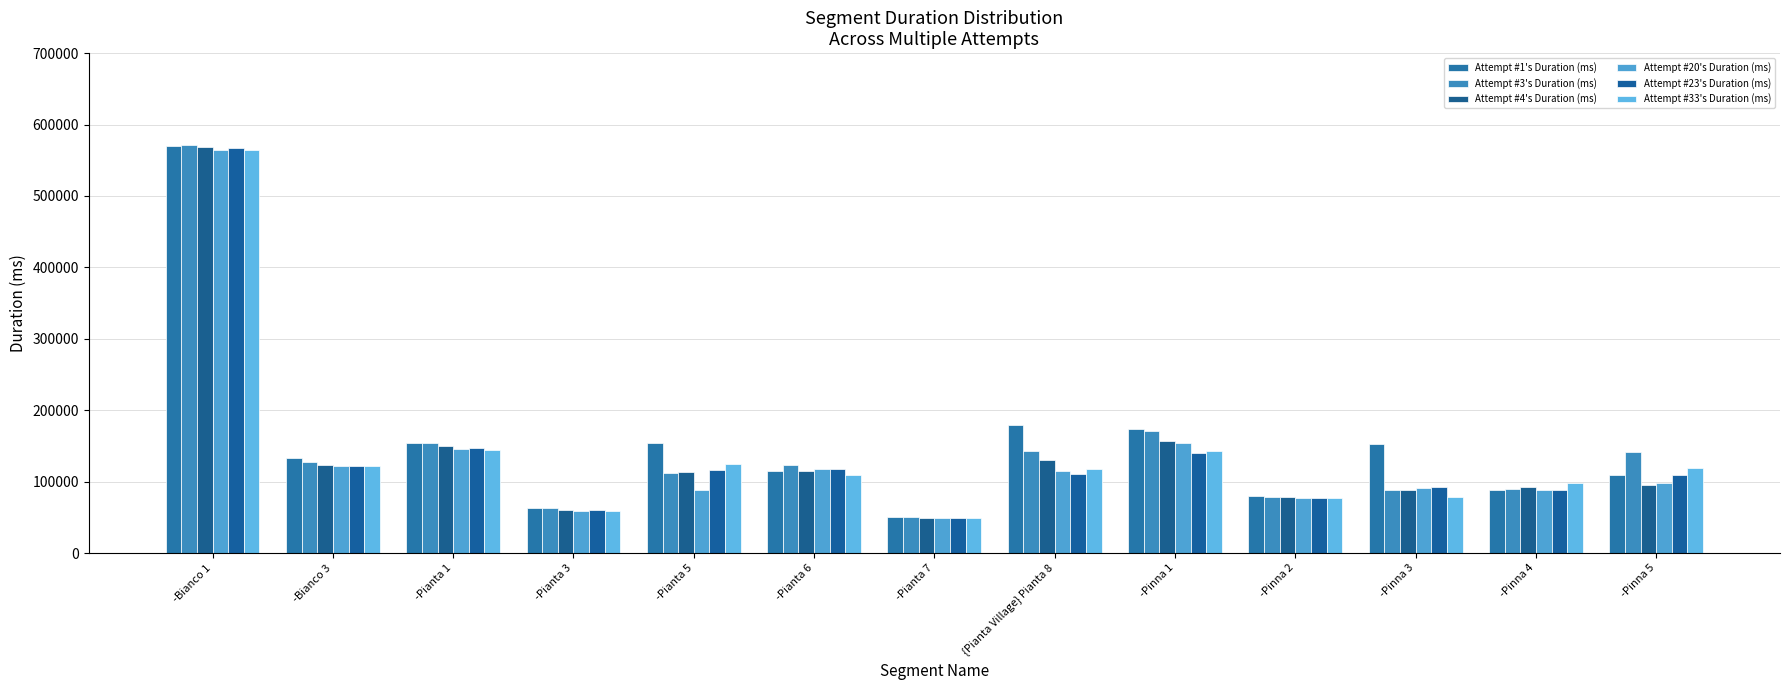

Which series has the largest total across all categories?

Attempt #1's Duration (ms)